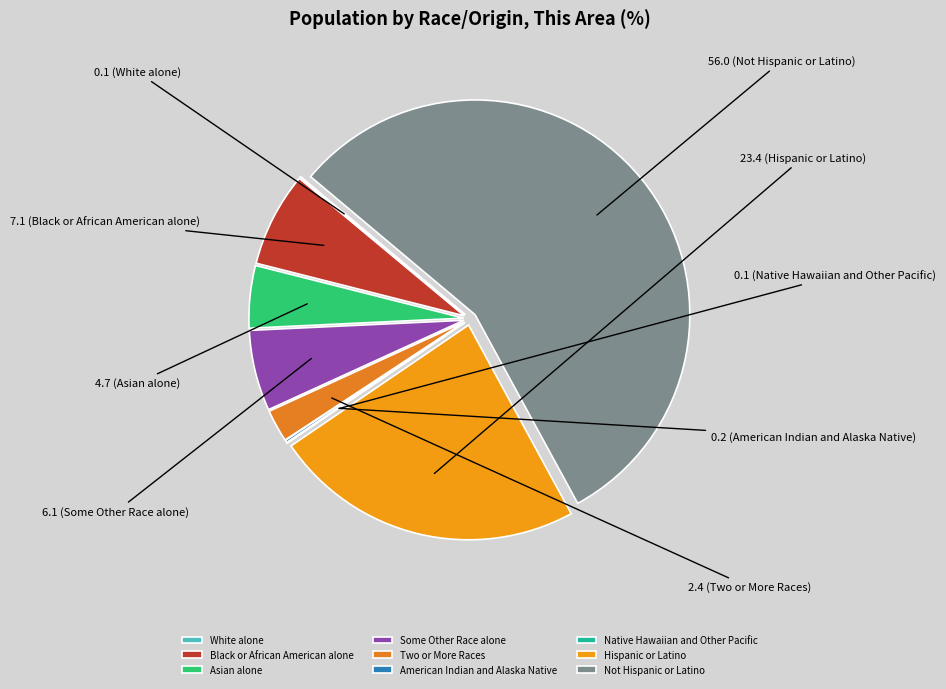

What portion of the pie excludes White alone?

99.9%